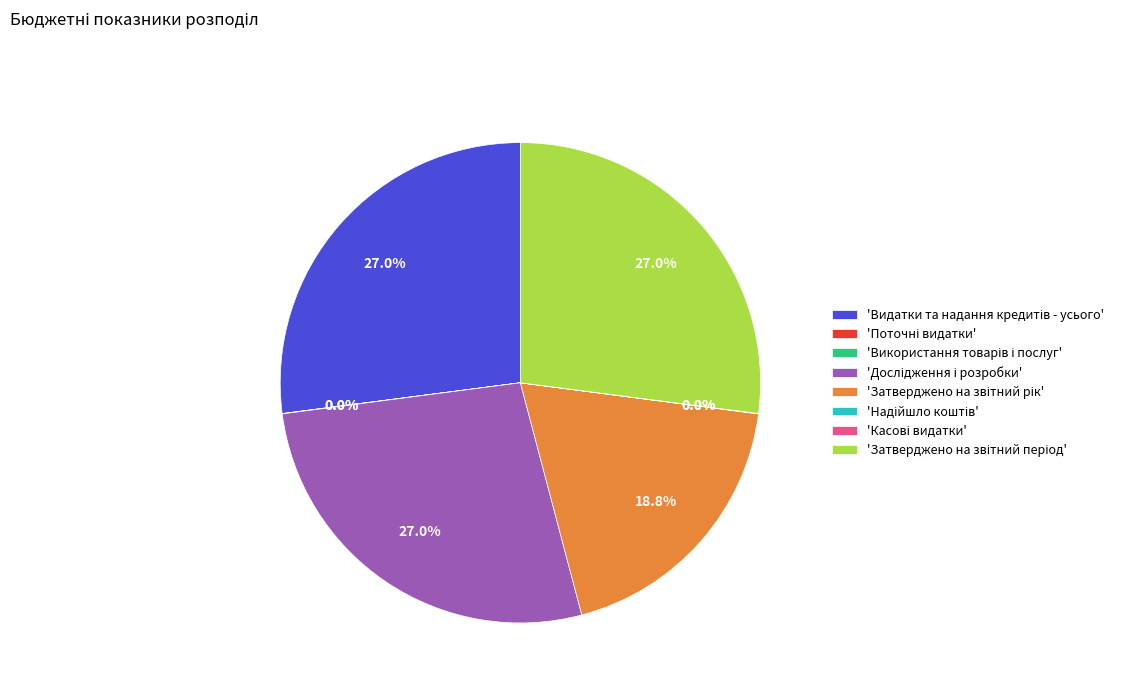

Is there a majority slice in this chart?

No